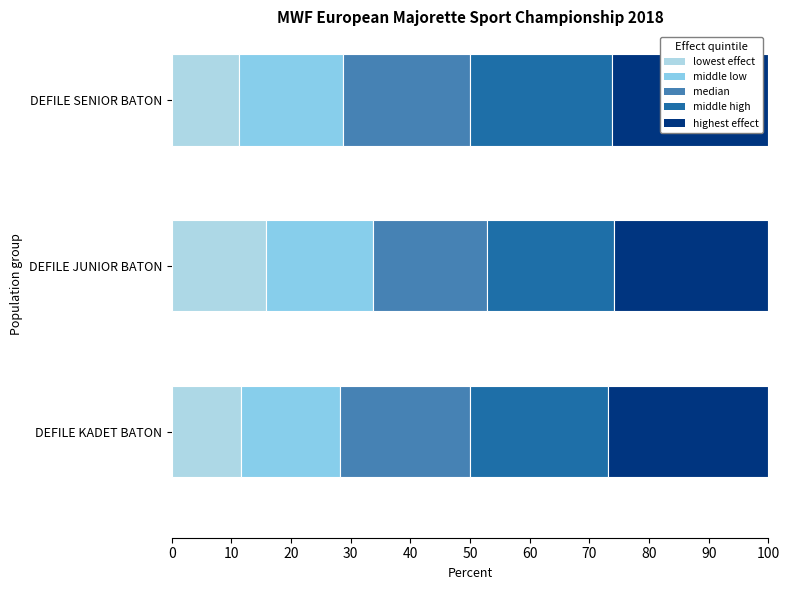

Which series has the largest range (max minus min)?

lowest effect